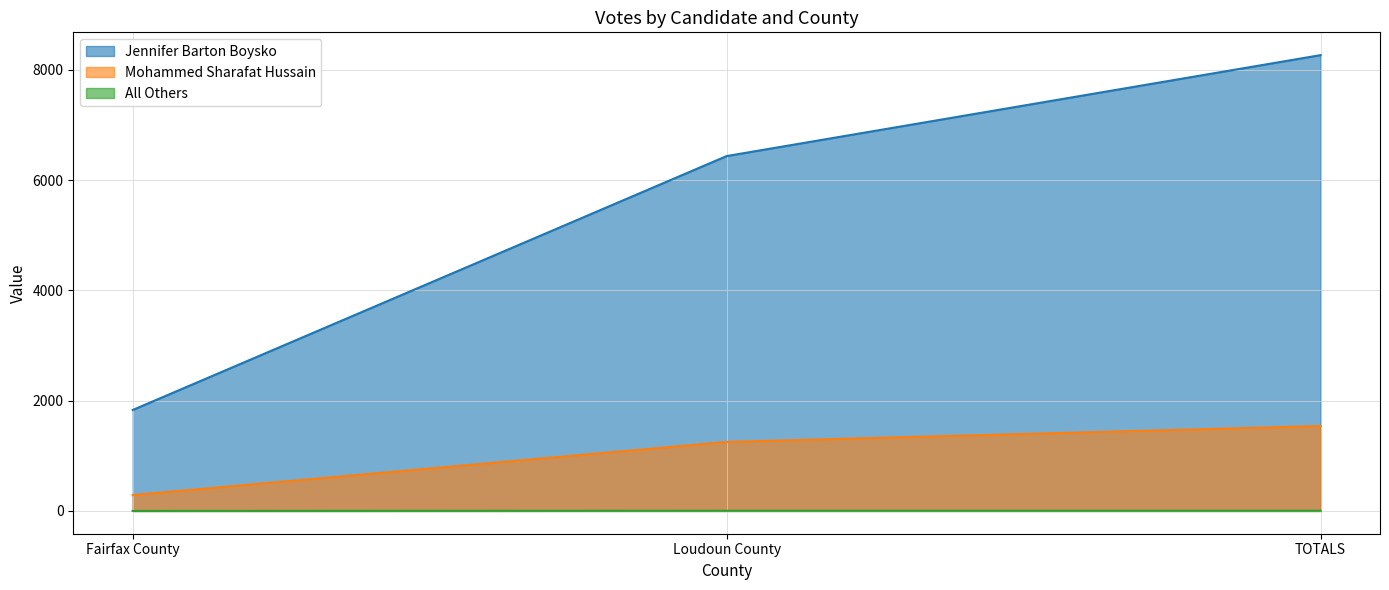

Does the chart have visible grid lines?

Yes